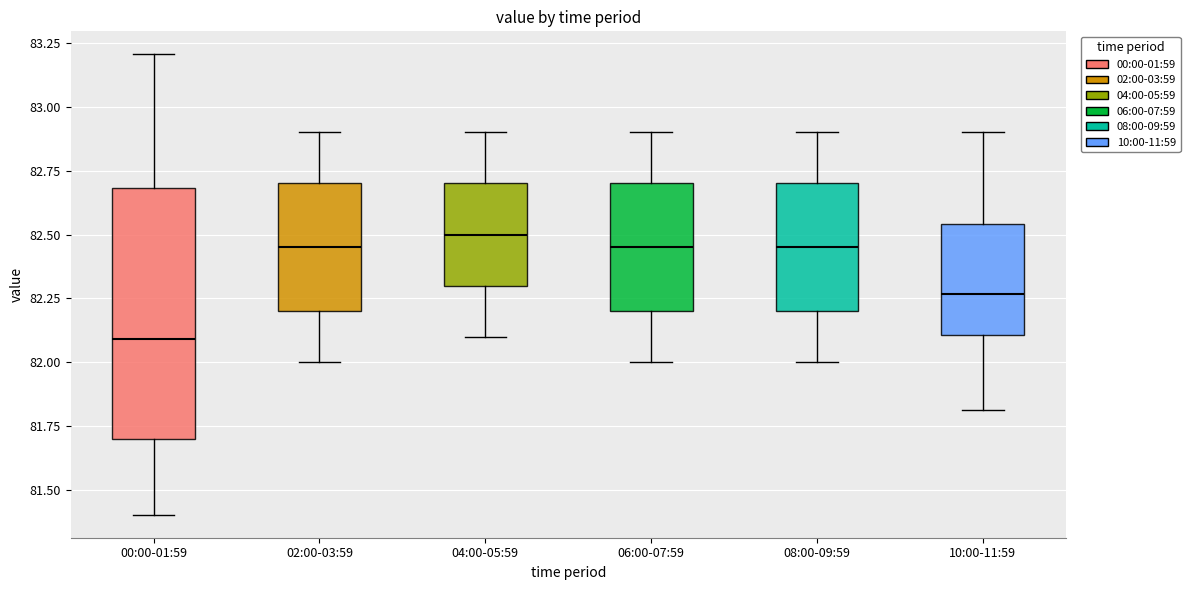

Which box is the tallest, from its lower edge to its upper edge?

00:00-01:59